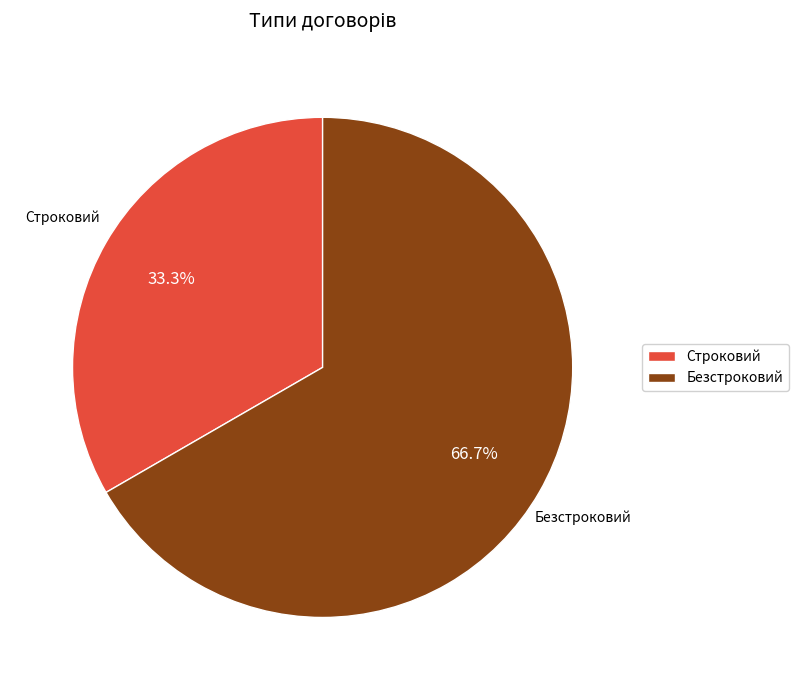

To the nearest percent, what portion does Строковий represent?

33%